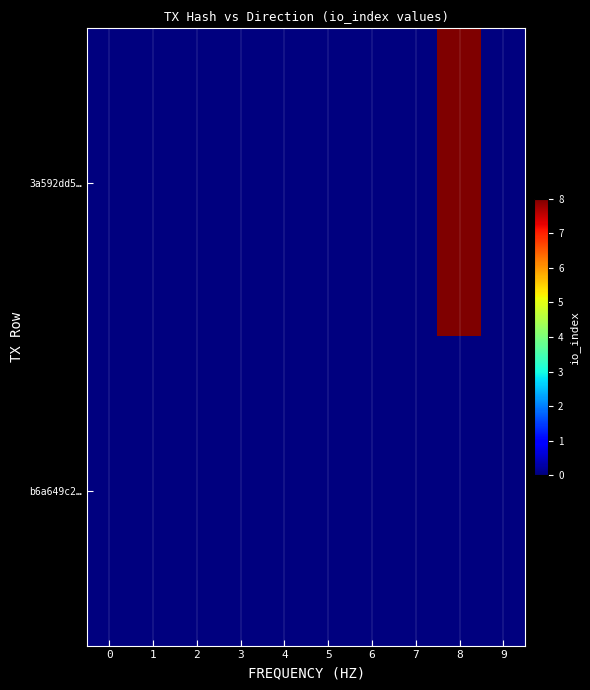

Between 6 and 9, which is larger?

6